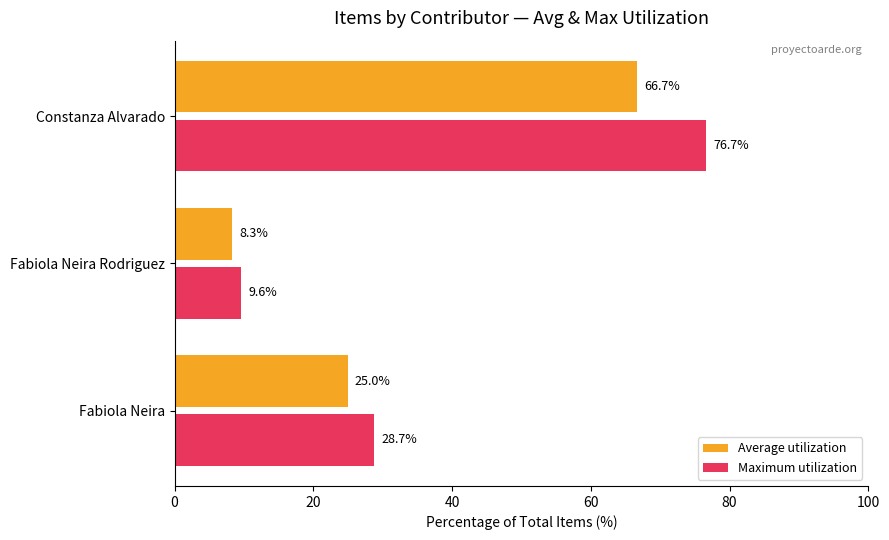

Where is Maximum utilization nearest to the value 43?

Fabiola Neira